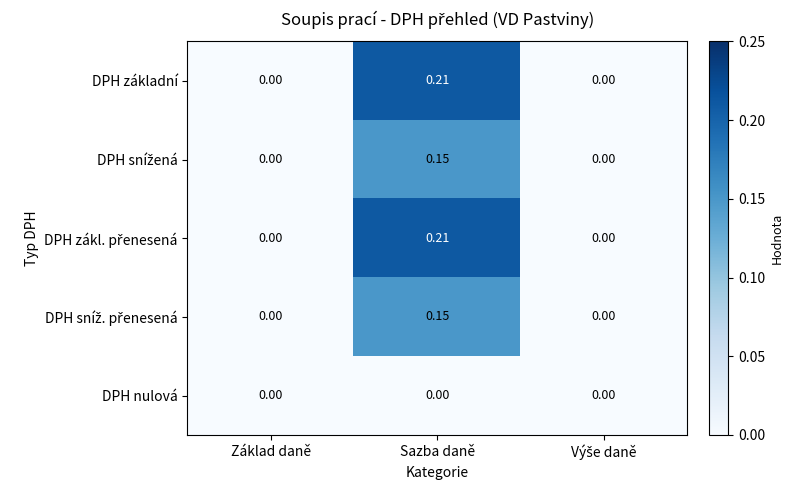

How many data points does each series have?

3